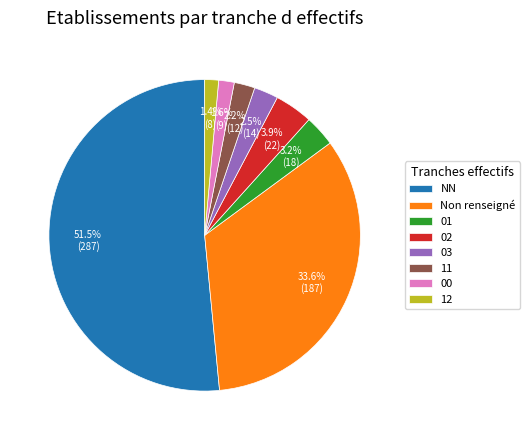

Combined, do 11 and 03 account for over 50%?

No